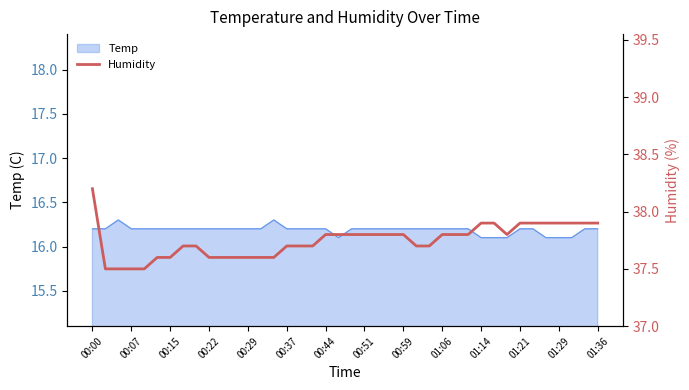

Is it true that Temp equals 16.2 at 00:59?

True